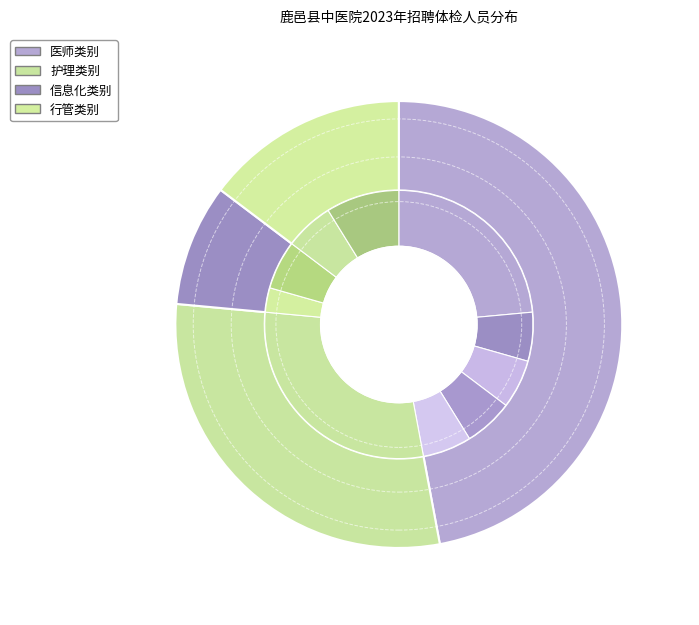

How many slices are in this pie chart?

4